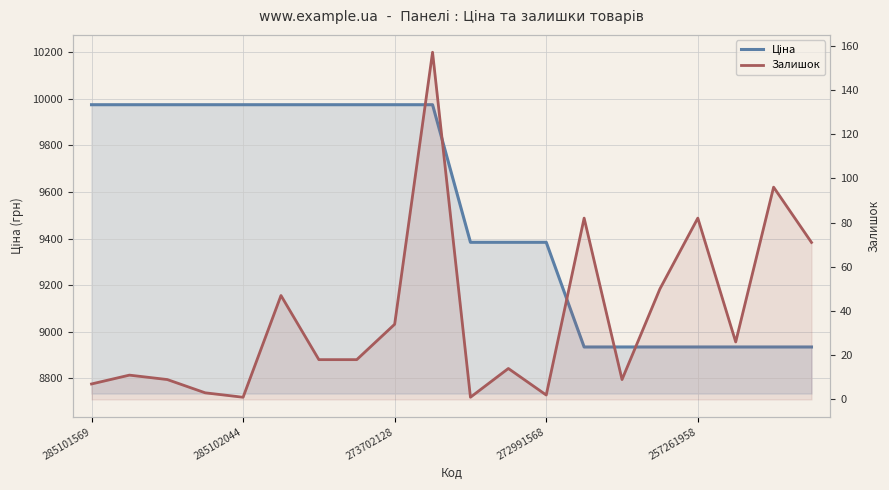

True or false: Ціна has more than 0 points higher than both neighbors.

False